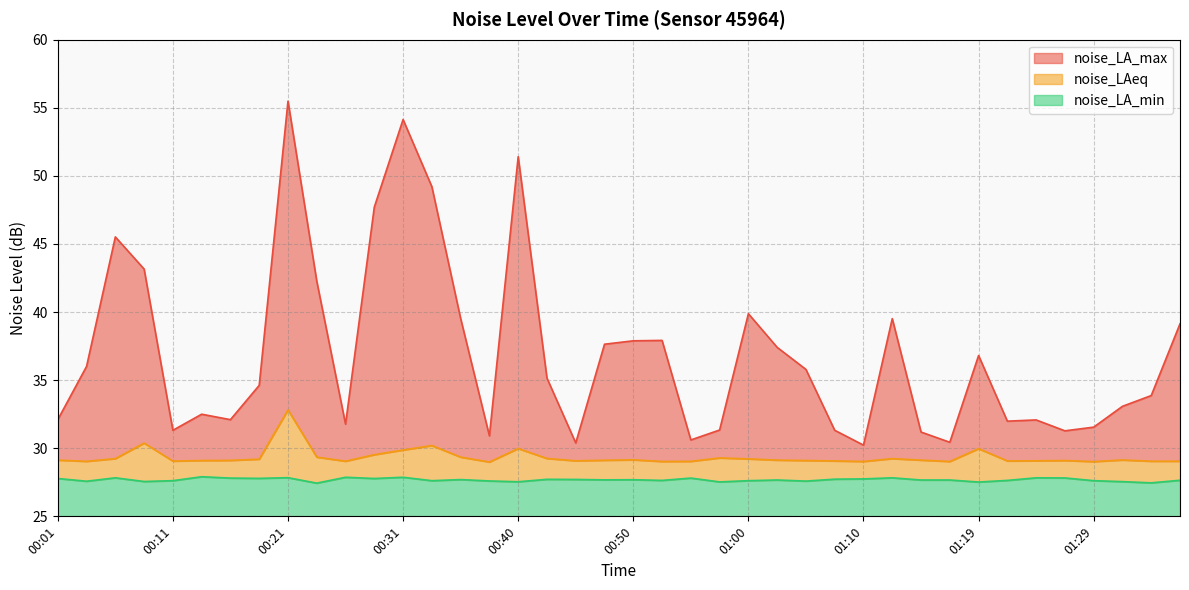

Reading left to right, transcribe all the data shown in this chart.

noise_LA_max: 00:01=32.1	00:04=36.0	00:06=45.5	00:09=43.2	00:11=31.3	00:14=32.5	00:16=32.1	00:18=34.6	00:21=55.5	00:23=42.3	00:26=31.8	00:28=47.7	00:31=54.1	00:33=49.2	00:36=39.5	00:38=30.9	00:40=51.4	00:43=35.1	00:45=30.4	00:48=37.6	00:50=37.9	00:53=37.9	00:55=30.6	00:58=31.3	01:00=39.9	01:02=37.4	01:05=35.8	01:07=31.3	01:10=30.2	01:12=39.5	01:15=31.2	01:17=30.4	01:19=36.8	01:22=32.0	01:24=32.1	01:27=31.3	01:29=31.6	01:32=33.1	01:34=33.9	01:36=39.1
noise_LAeq: 00:01=29.1	00:04=29.0	00:06=29.2	00:09=30.4	00:11=29.1	00:14=29.1	00:16=29.1	00:18=29.2	00:21=32.8	00:23=29.4	00:26=29.1	00:28=29.5	00:31=29.9	00:33=30.2	00:36=29.4	00:38=29.0	00:40=30.0	00:43=29.2	00:45=29.1	00:48=29.1	00:50=29.1	00:53=29.0	00:55=29.0	00:58=29.3	01:00=29.2	01:02=29.1	01:05=29.1	01:07=29.1	01:10=29.0	01:12=29.2	01:15=29.1	01:17=29.0	01:19=30.0	01:22=29.1	01:24=29.1	01:27=29.1	01:29=29.0	01:32=29.1	01:34=29.1	01:36=29.1
noise_LA_min: 00:01=27.8	00:04=27.6	00:06=27.8	00:09=27.6	00:11=27.6	00:14=27.9	00:16=27.8	00:18=27.8	00:21=27.8	00:23=27.4	00:26=27.9	00:28=27.8	00:31=27.9	00:33=27.6	00:36=27.7	00:38=27.6	00:40=27.5	00:43=27.7	00:45=27.7	00:48=27.7	00:50=27.7	00:53=27.6	00:55=27.8	00:58=27.5	01:00=27.6	01:02=27.7	01:05=27.6	01:07=27.7	01:10=27.8	01:12=27.8	01:15=27.7	01:17=27.7	01:19=27.5	01:22=27.6	01:24=27.8	01:27=27.8	01:29=27.6	01:32=27.6	01:34=27.5	01:36=27.6